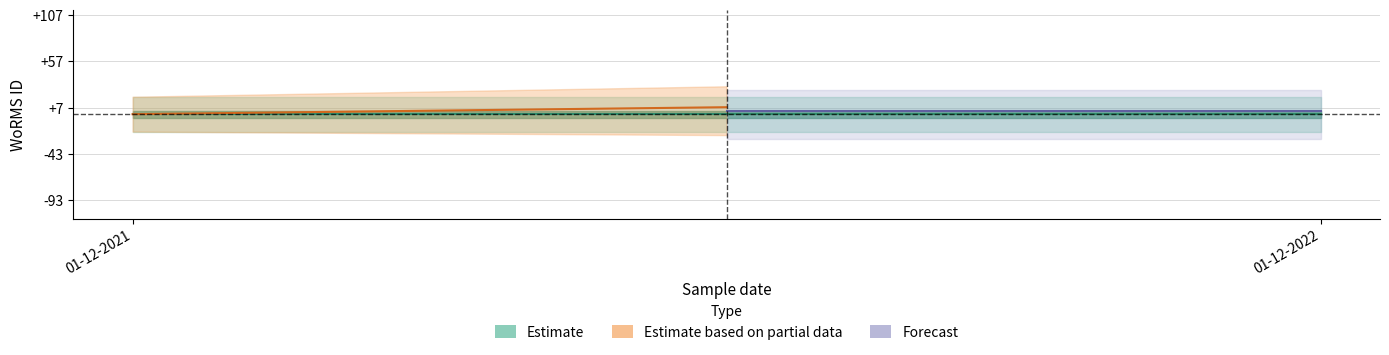

List the series in order of their peak value, highest first.

Estimate based on partial data, Forecast, Estimate